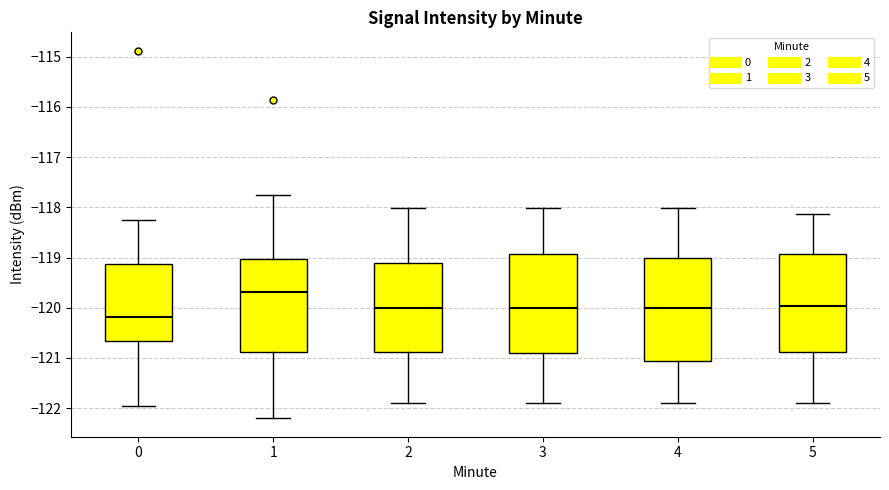

Where is the upper edge of the box at x = 5 on the y-axis? The values are not printed on the chart, so give them approximately, as read against the axis.

-118.9